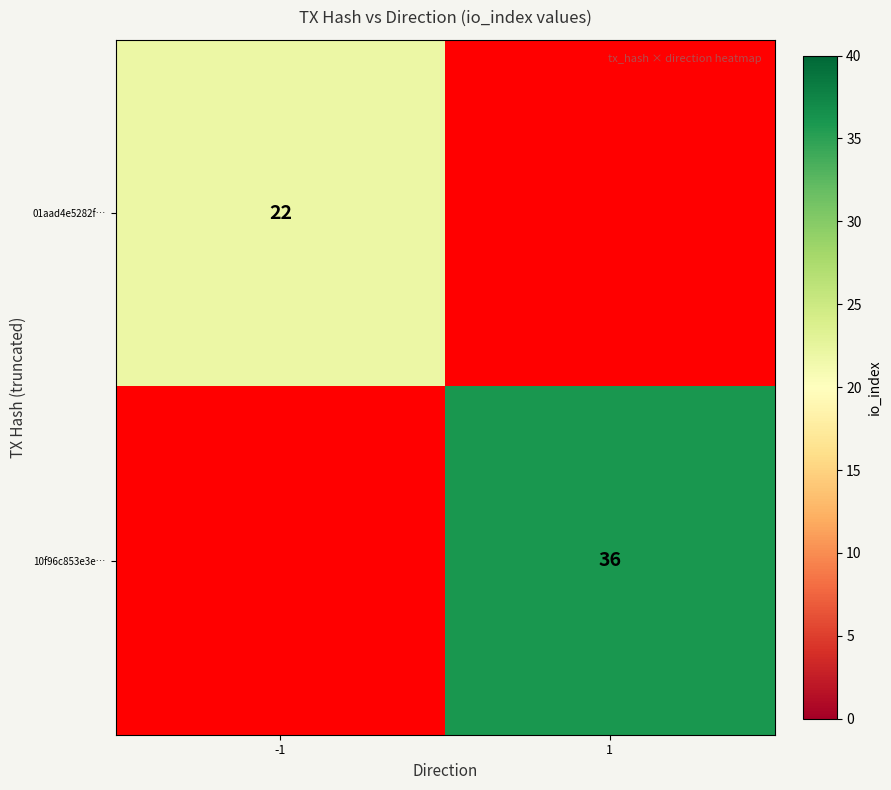

At how many categories does at least one series exceed 26?

1